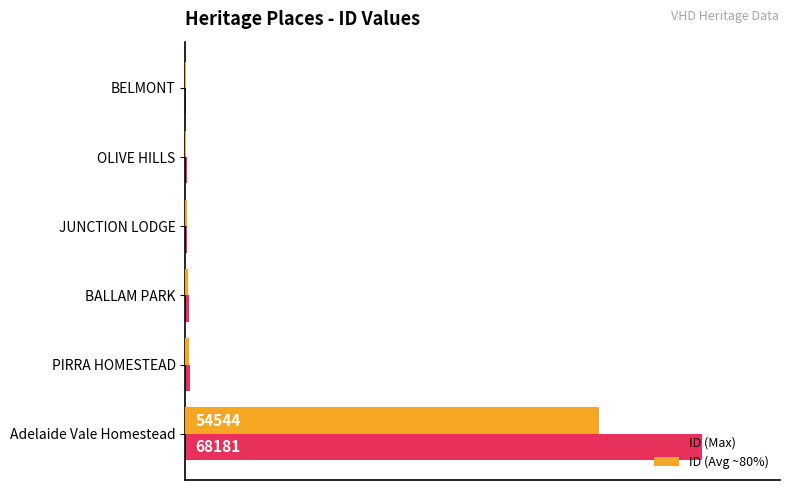

Is it true that ID (Max) equals 95.0 at BELMONT?

True